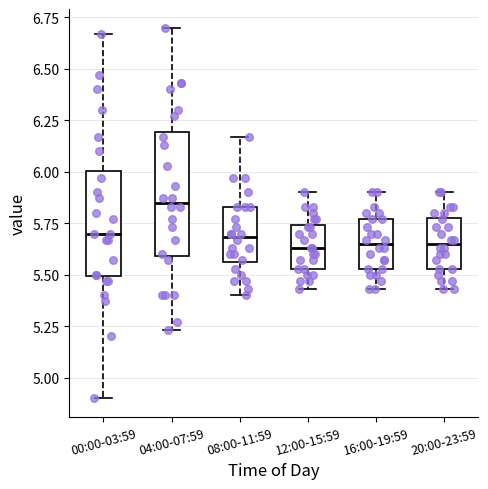

Where does the upper whisker of the box for 08:00-11:59 end on the y-axis? The values are not printed on the chart, so give them approximately, as read against the axis.

6.15